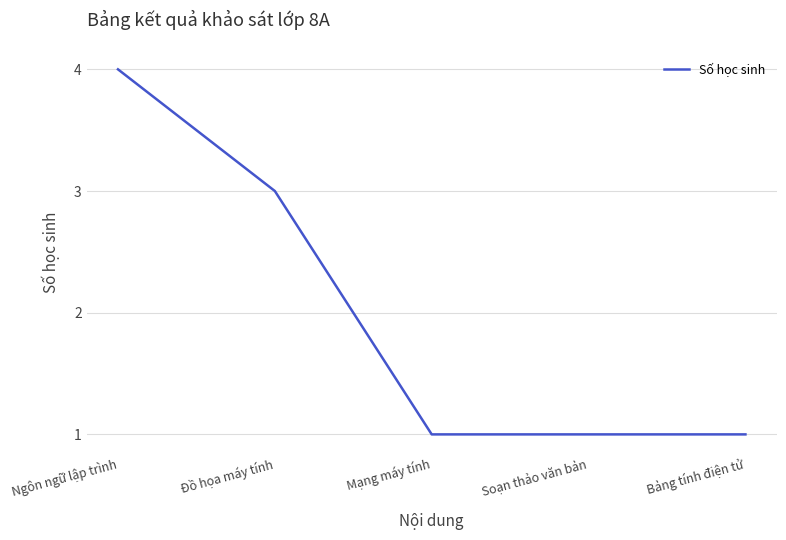

Is it true that the value at Ngôn ngữ lập trình is 4?

True